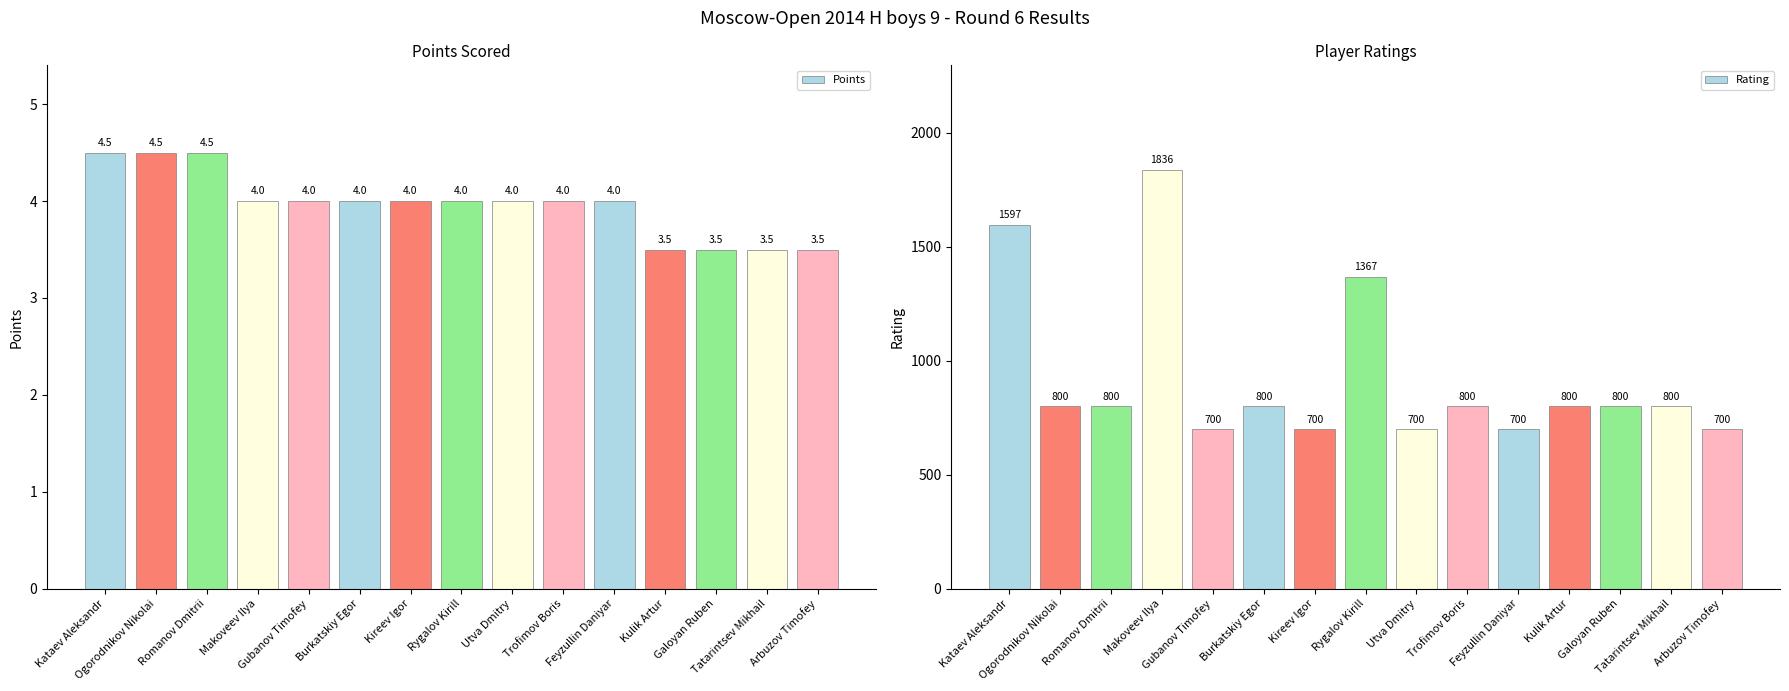

What position from the right is Ogorodnikov Nikolai?

14